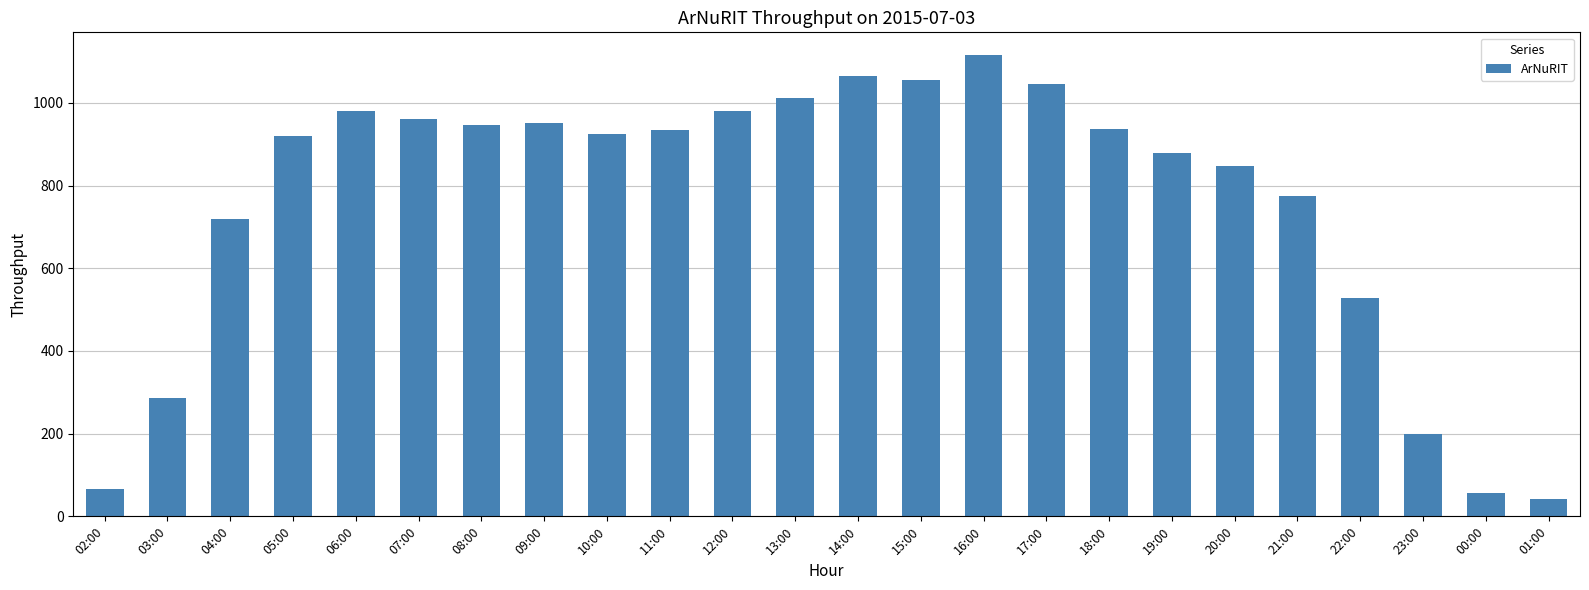

How many values are below 934?

12